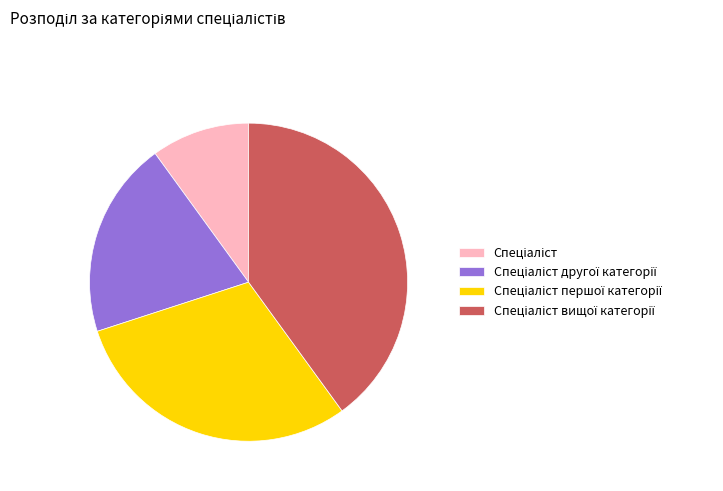

Is there a majority slice in this chart?

No